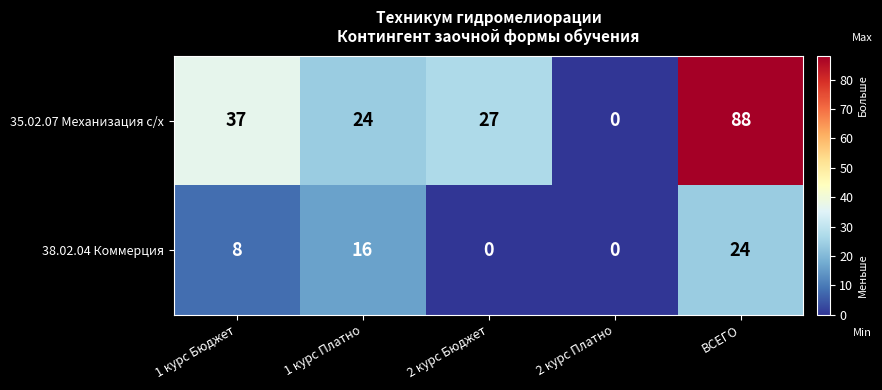

What is the spread (max minus min) of values at 1 курс Платно?

8